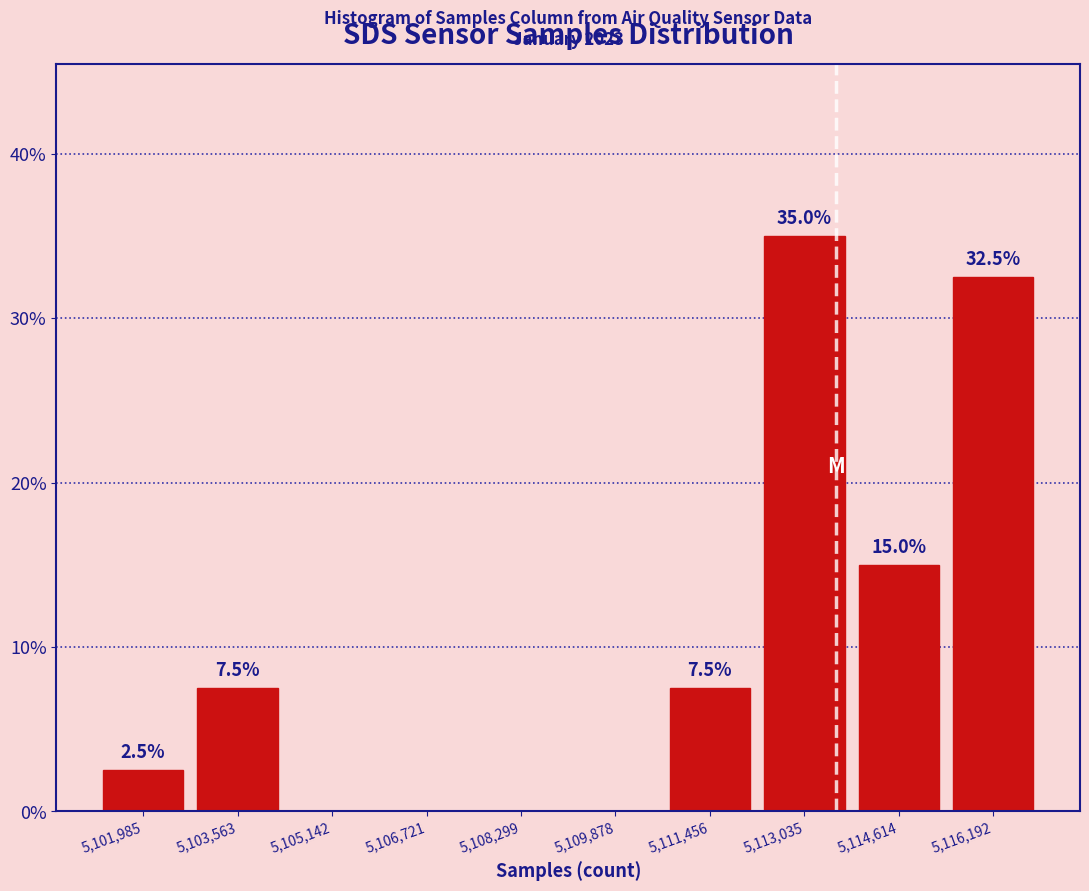

Which range on the x-axis has the tallest bar?

5112200 to 5113800